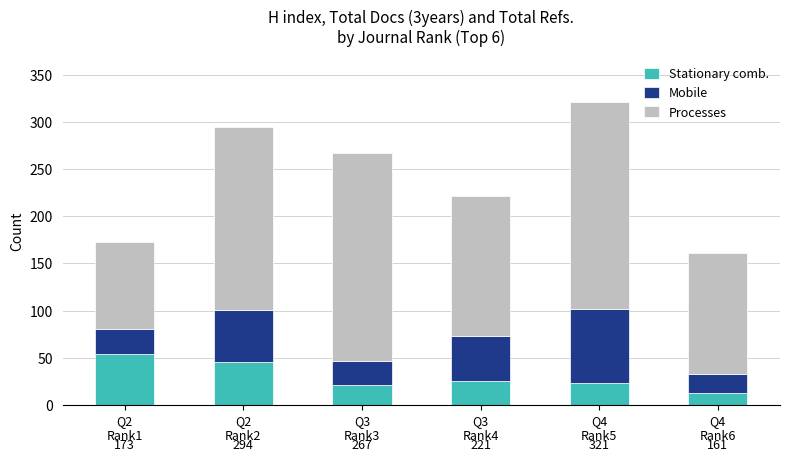

Reading left to right, what are the values for Stationary comb.?

54	46	21	25	23	13